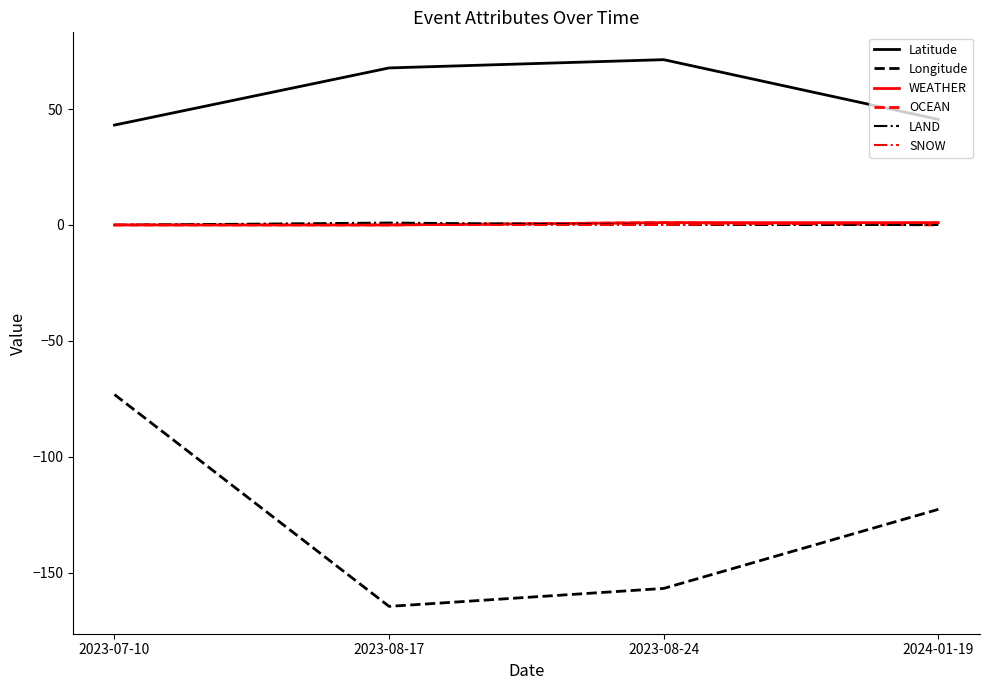

Is the value of OCEAN at 2023-08-17 greater than the value of Latitude at 2023-07-10?

No